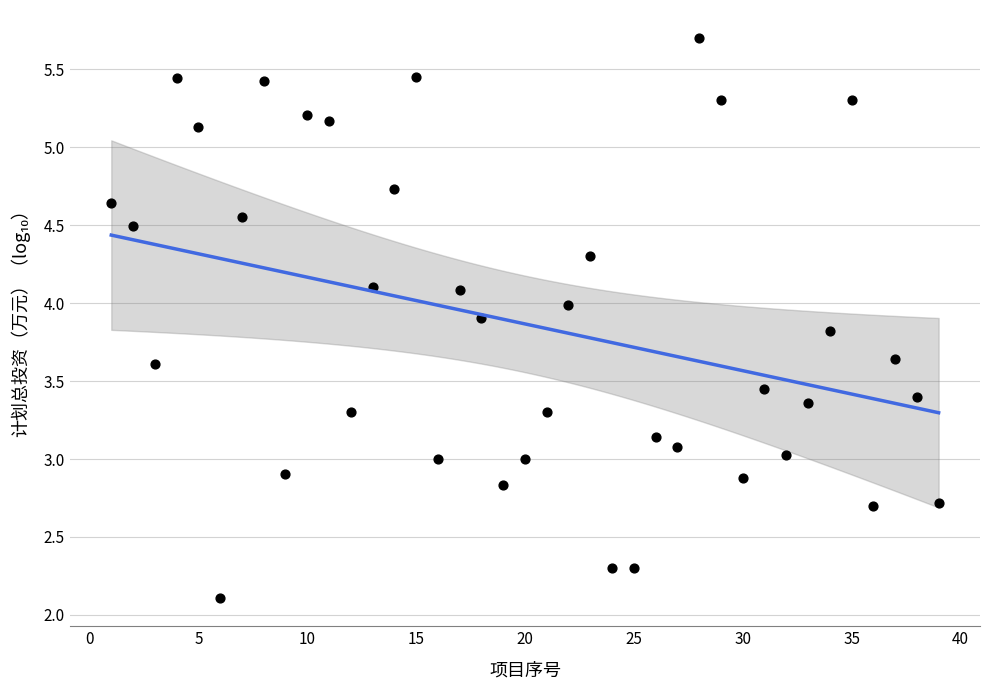

What is the range of X values (max minus min)?

38.0